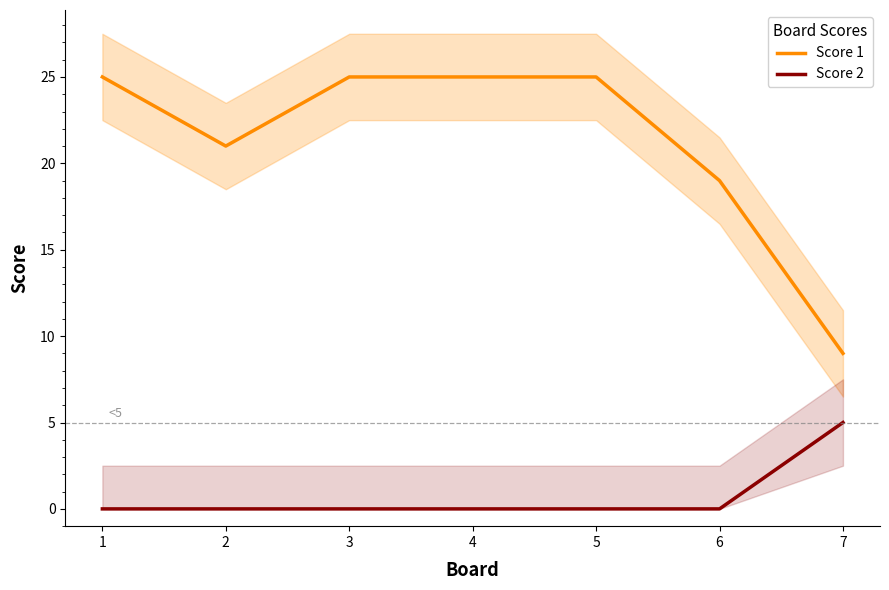

What is the sum of all Score 2 values?

5